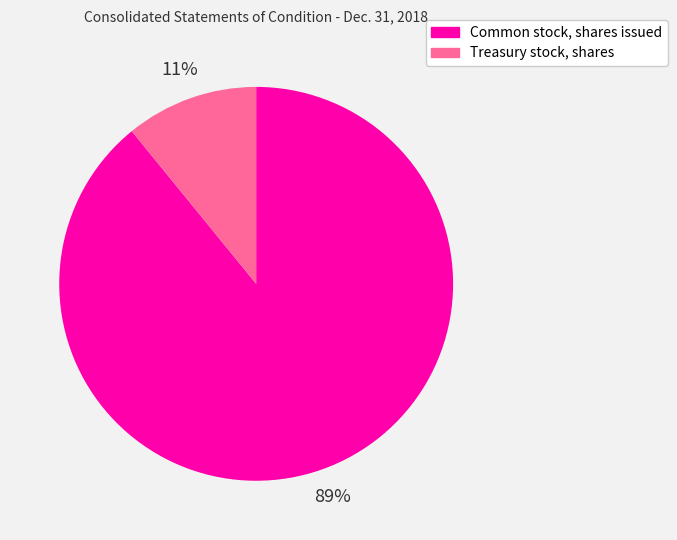

To the nearest percent, what is the average slice percentage?

50%